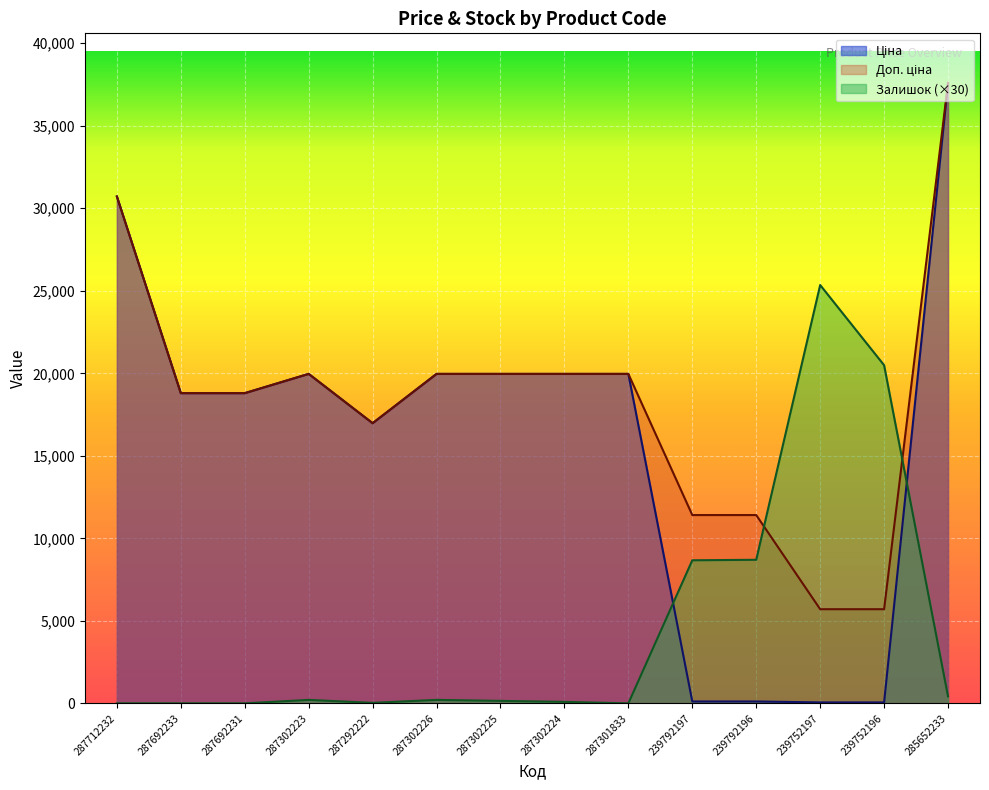

Which series has the largest total across all categories?

Доп. ціна